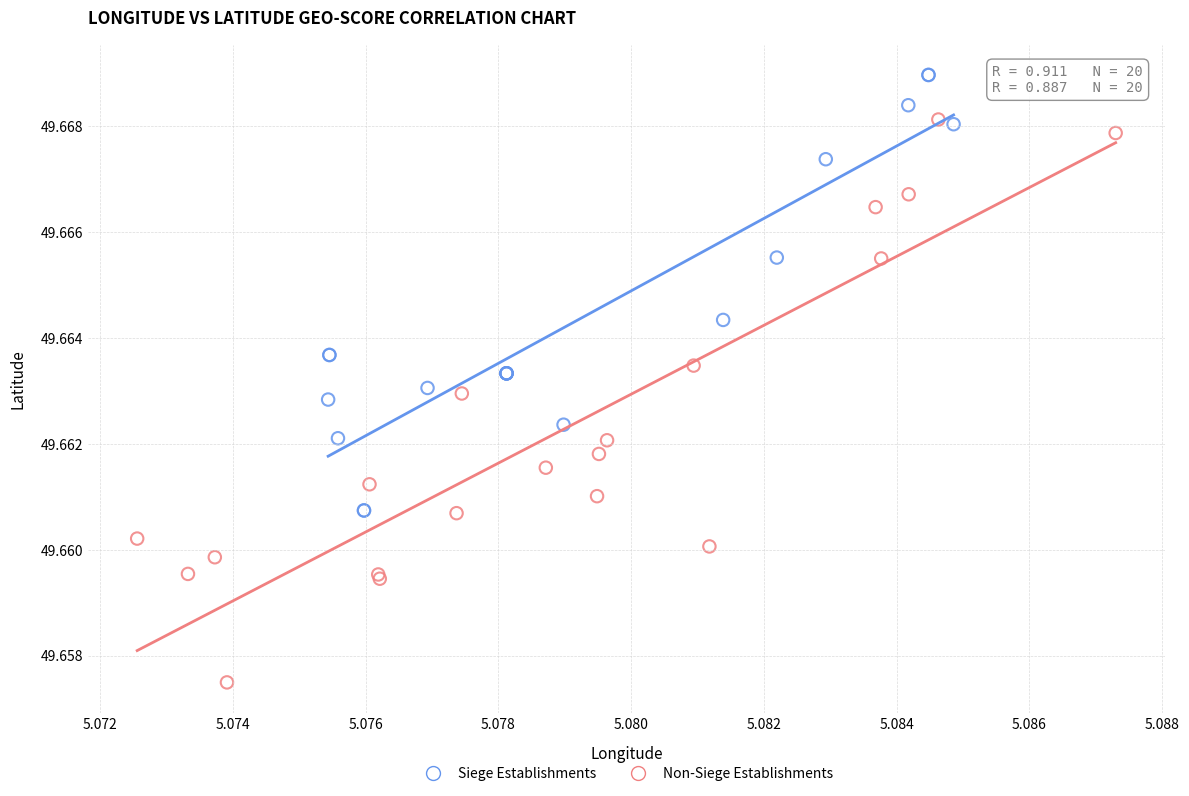

Which series reaches the maximum Y coordinate?

Siege Establishments